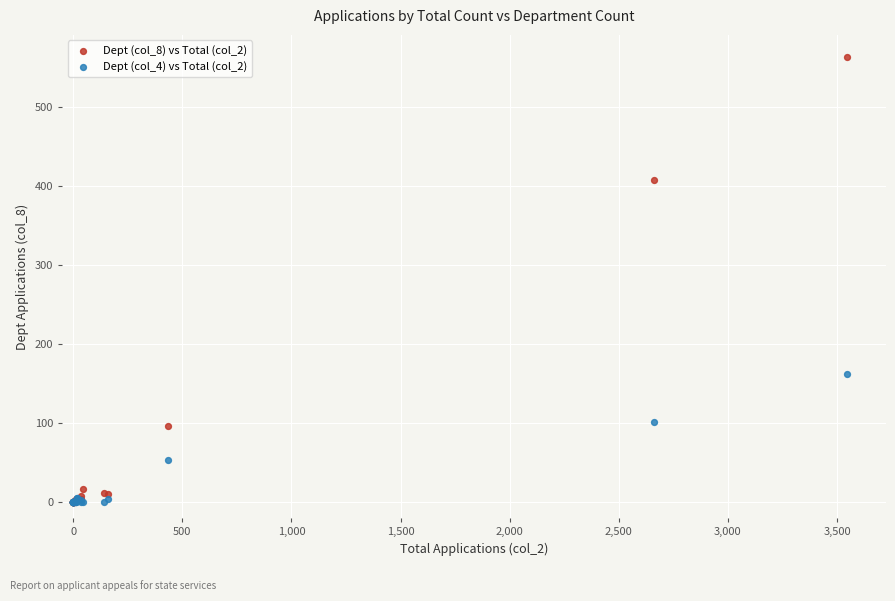

Across all series, what Y value is closest to 281?

162